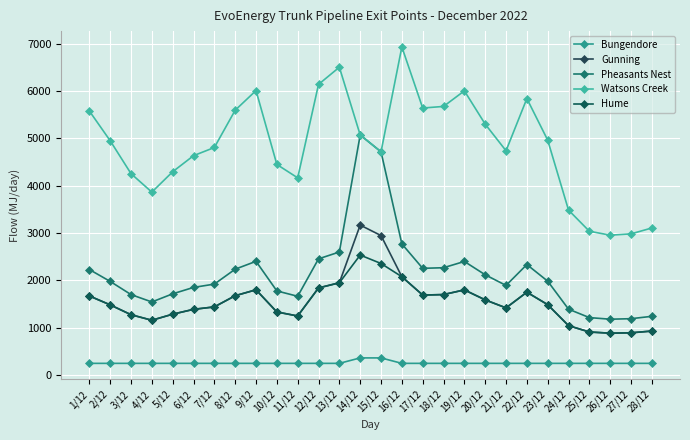

How many lines are shown in the chart?

5